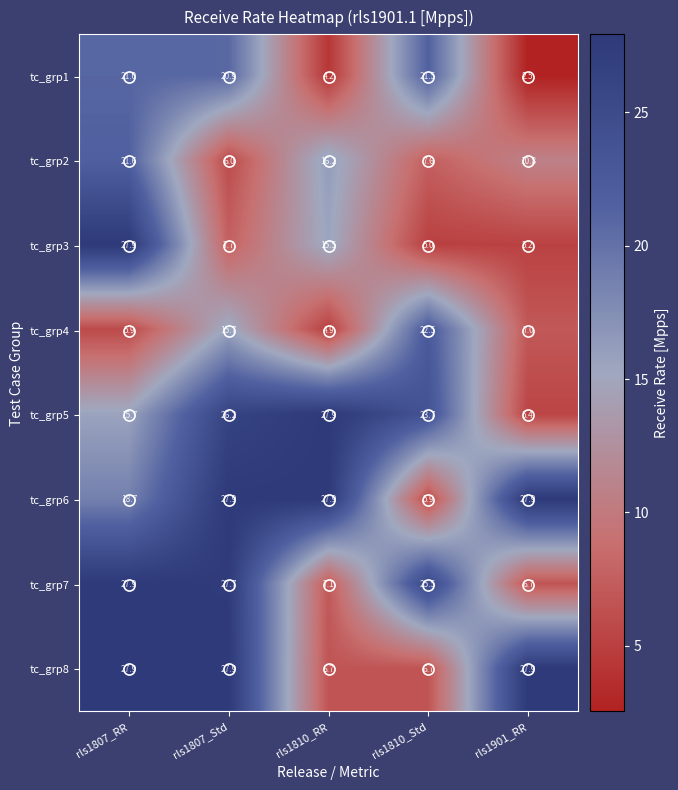

What is the smallest value displayed?

2.5